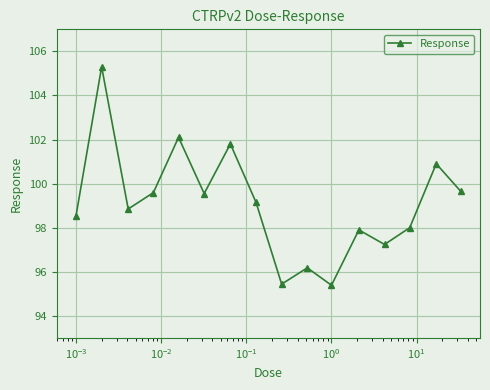

How many points are higher than both their immediate neighbors (excluding endpoints)?

6